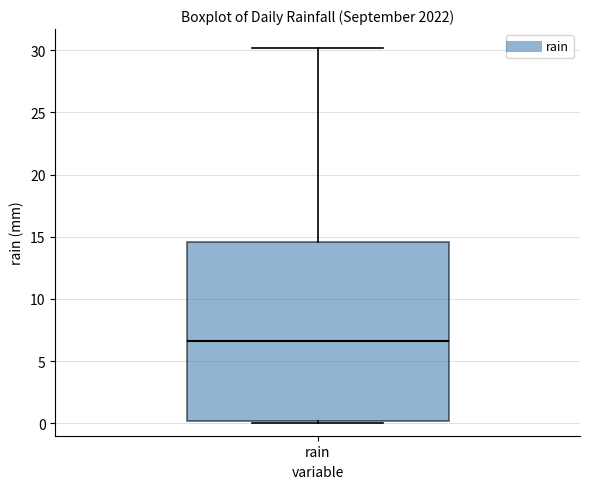

Read this box plot against the y-axis: the position of the median line, the range covered by the box, and the ends of both whiskers. The values are not printed on the chart, so give them approximately, as read against the axis.

median 6.5, box 0.0 to 14.5, whiskers 0.0 (just below the box's lower edge) to 30.0